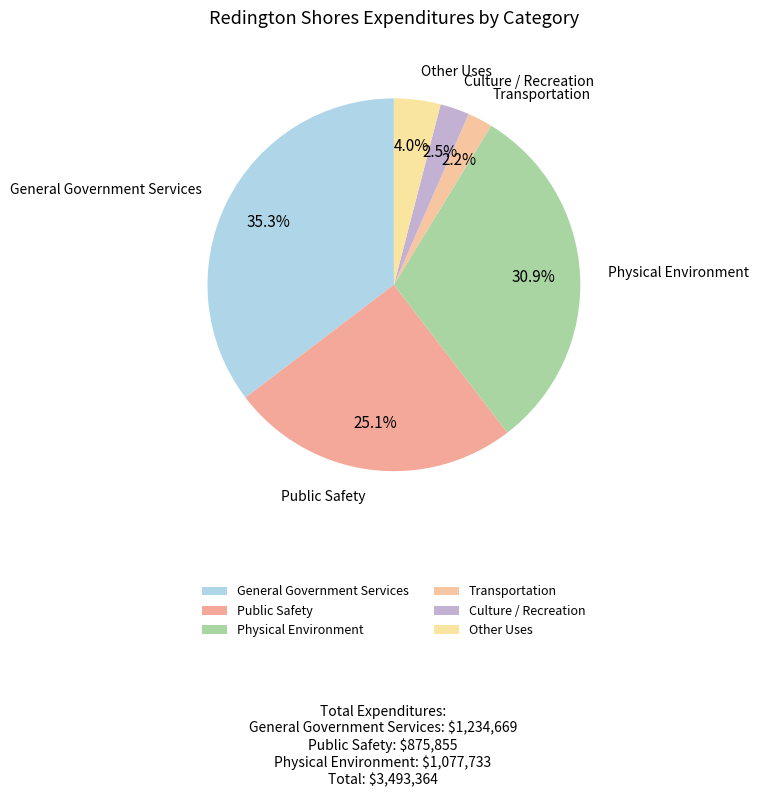

Does any single category account for the majority?

No